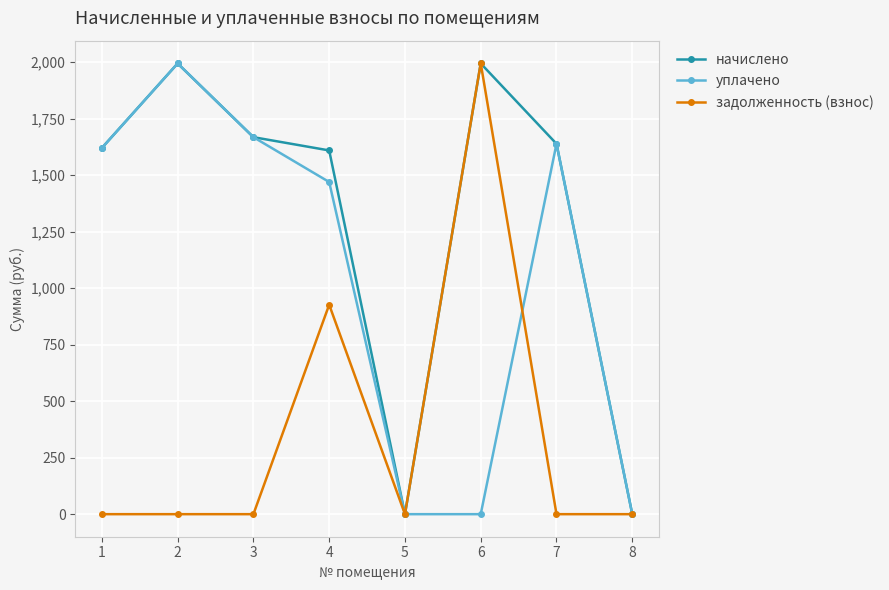

How many data points in начислено are less than 1638?

4